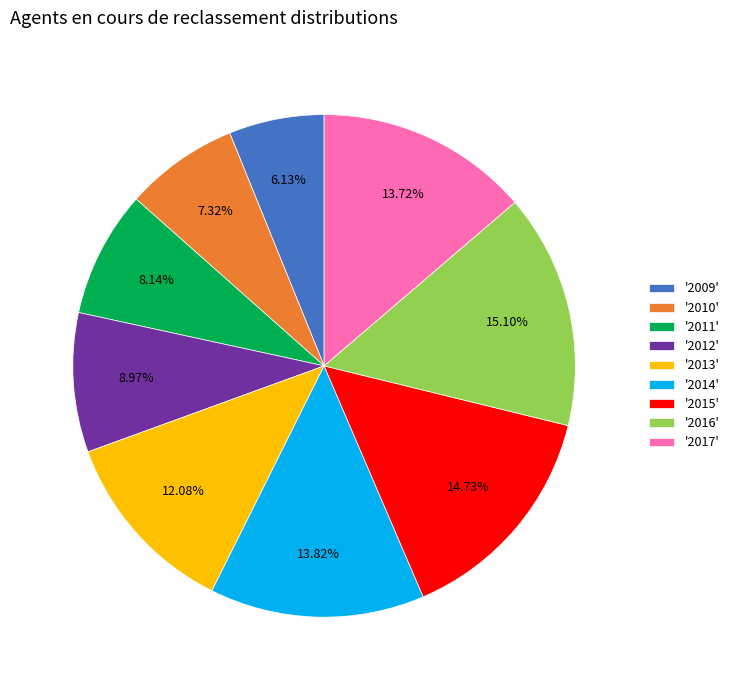

Do '2017' and '2010' together represent more than half of the pie?

No